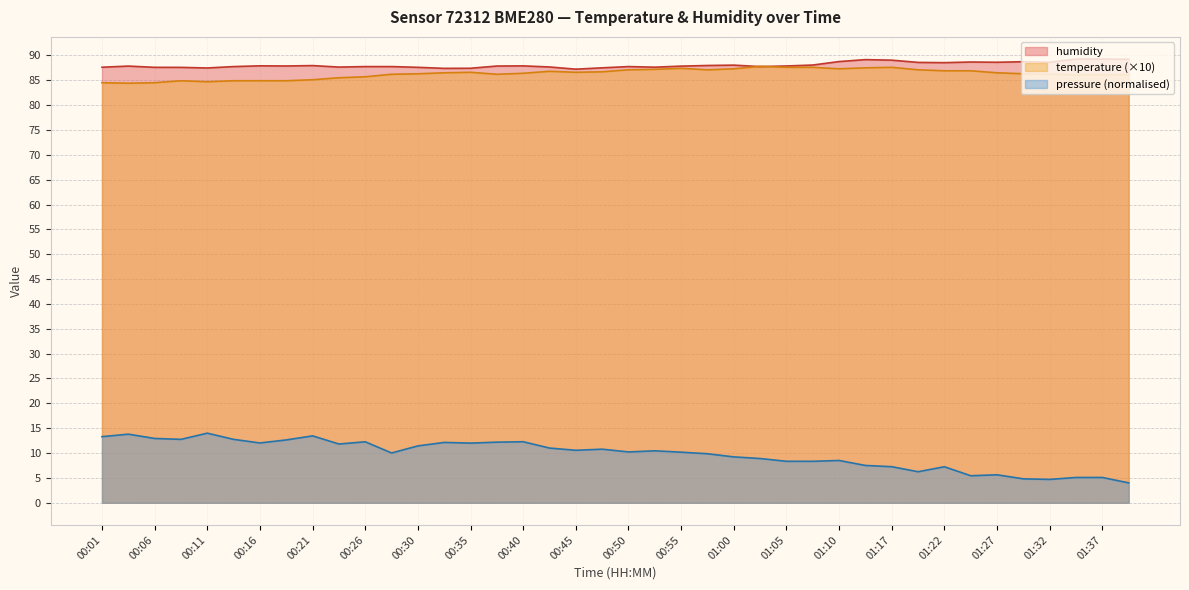

Between which two adjacent categories do temperature and humidity first intersect?

01:00 and 01:02